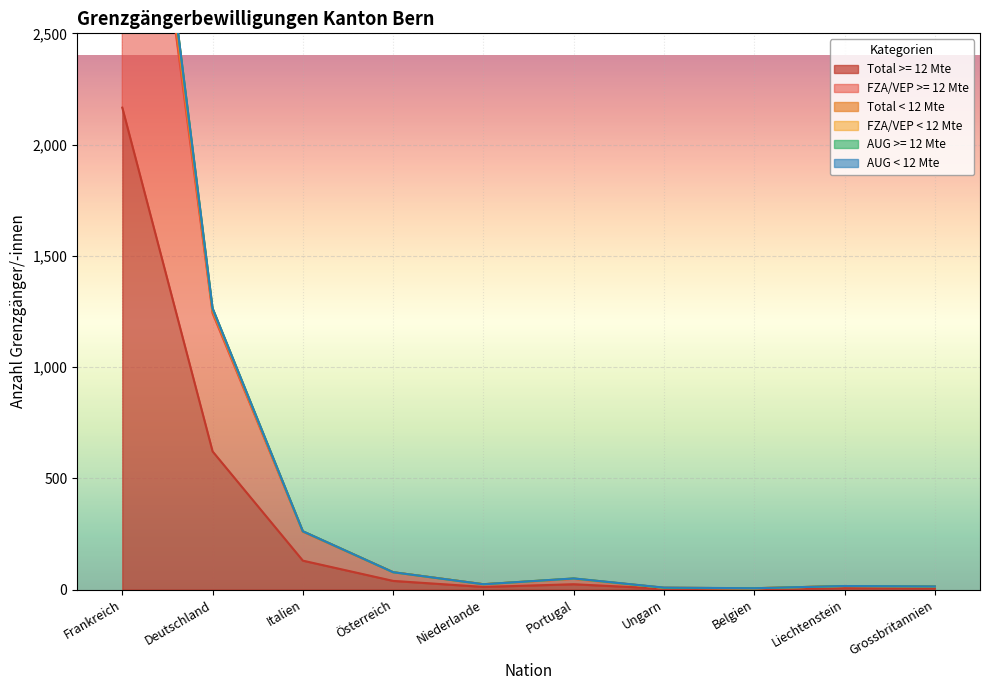

Which label corresponds to the smallest value in the chart?

Belgien